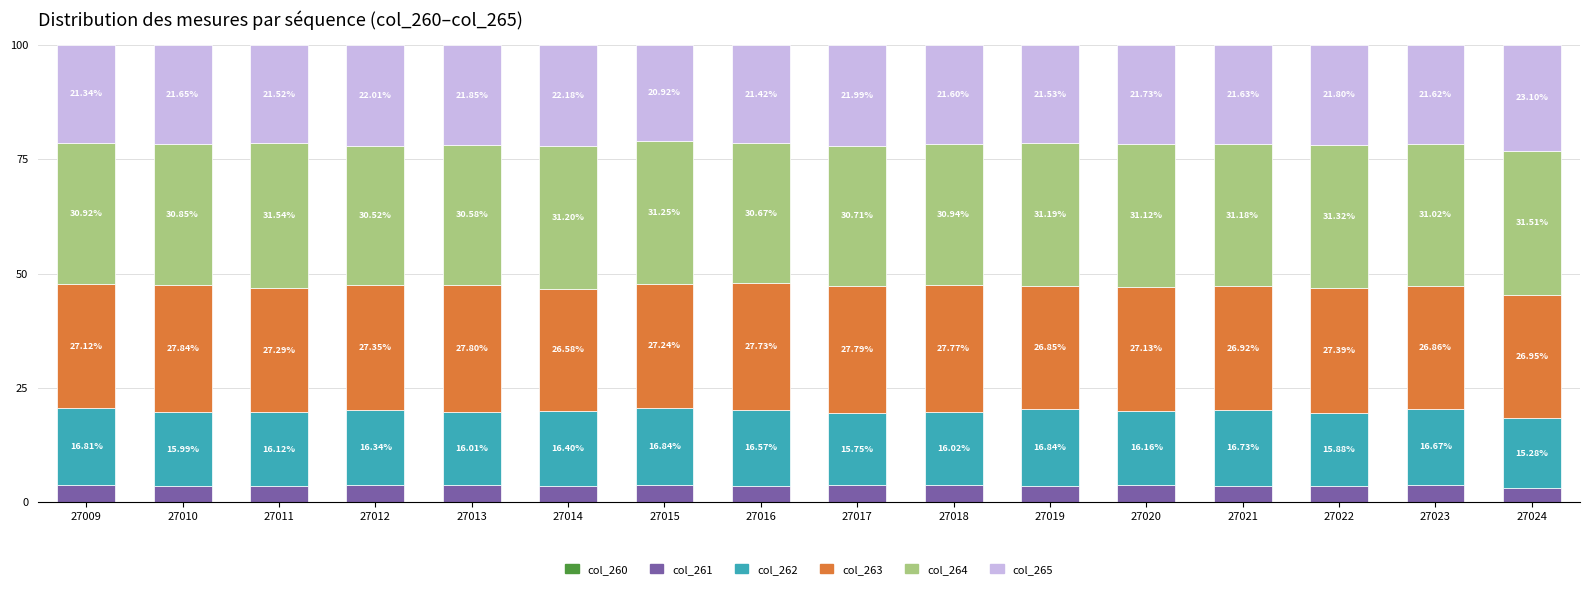

What is the total value across all series at 27017?

100.0